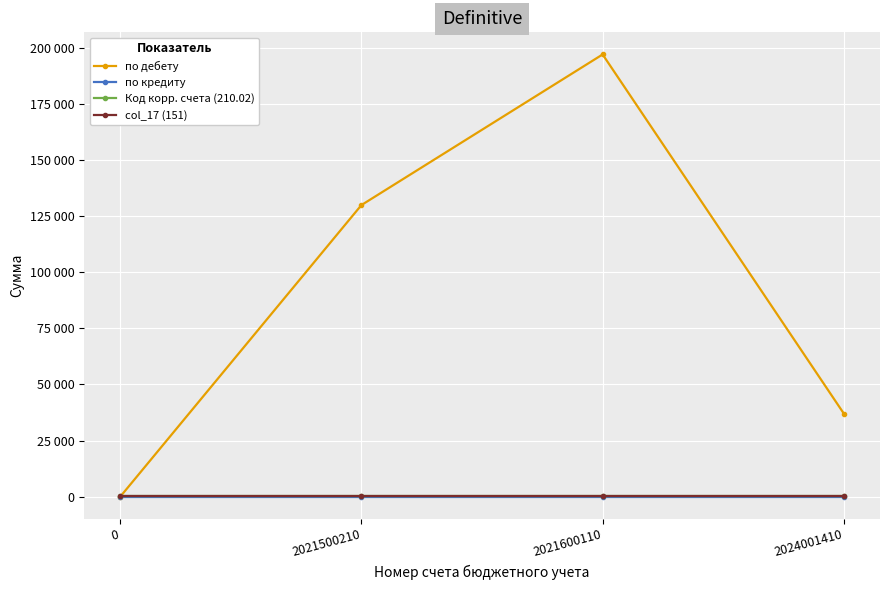

Is this an area chart (filled region under the line)?

No